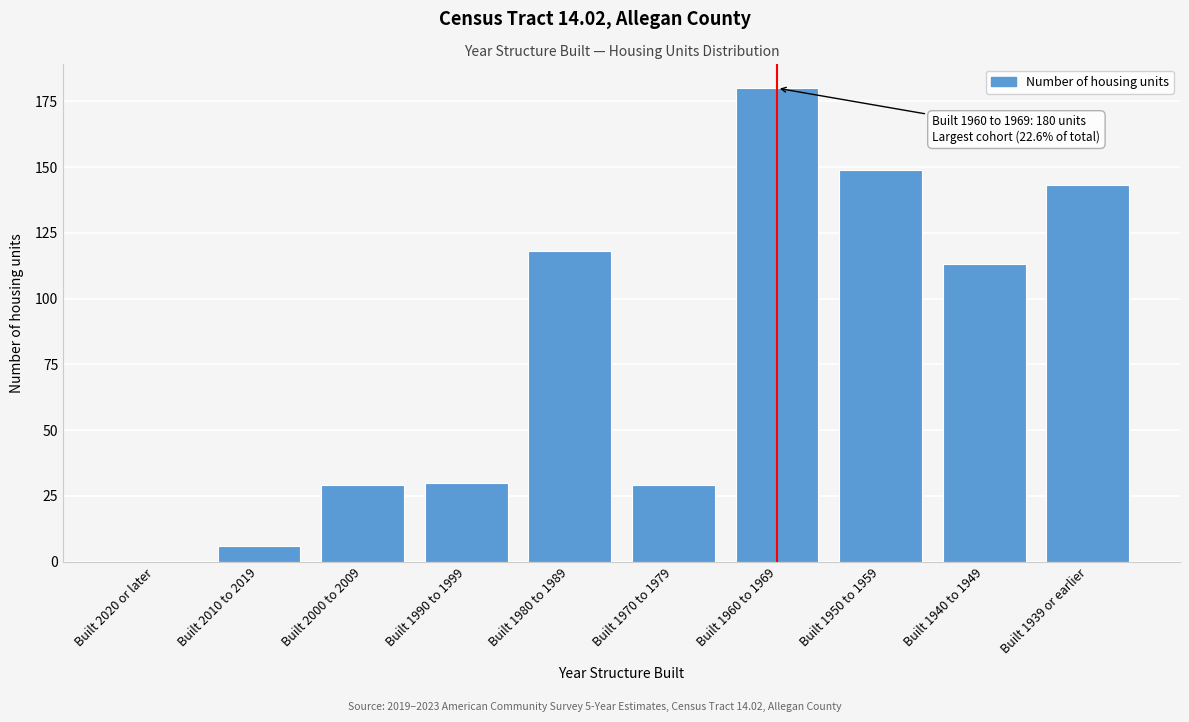

Reading right to left, what are all the values shown in this chart?

Built 1939 or earlier=143	Built 1940 to 1949=113	Built 1950 to 1959=149	Built 1960 to 1969=180	Built 1970 to 1979=29	Built 1980 to 1989=118	Built 1990 to 1999=30	Built 2000 to 2009=29	Built 2010 to 2019=6	Built 2020 or later=0